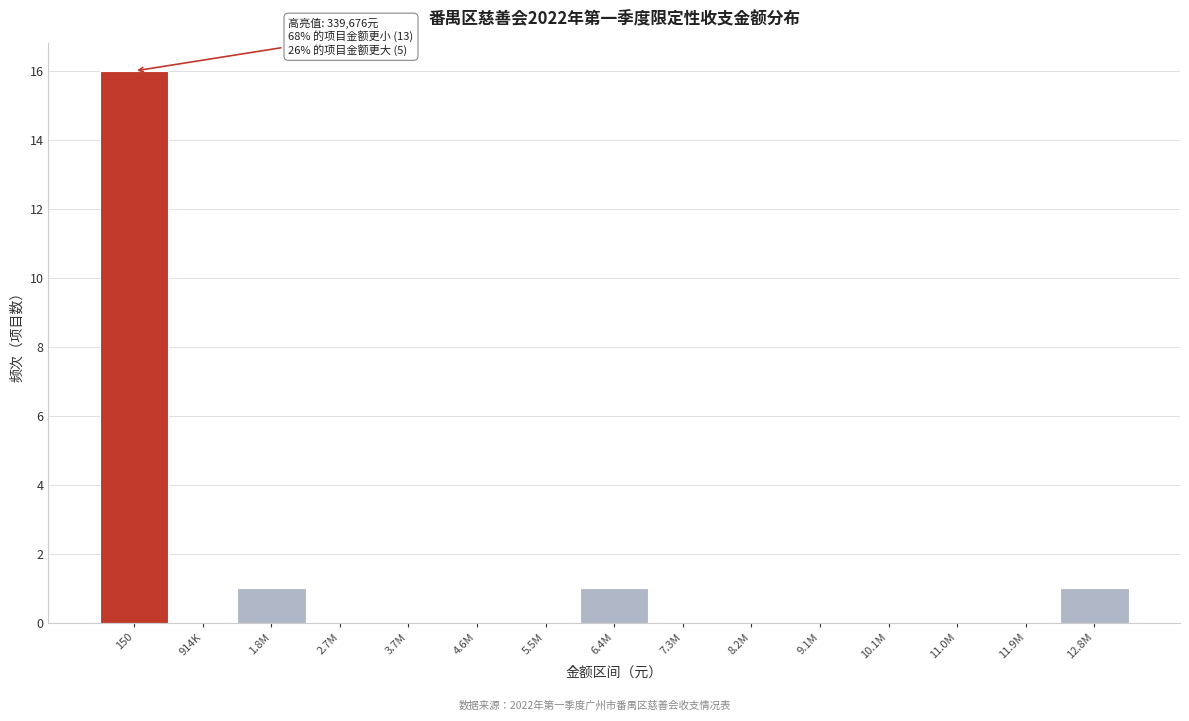

Reading left to right, what are all the values shown in this chart?

150=16	914K=0	1.8M=1	2.7M=0	3.7M=0	4.6M=0	5.5M=0	6.4M=1	7.3M=0	8.2M=0	9.1M=0	10.1M=0	11.0M=0	11.9M=0	12.8M=1